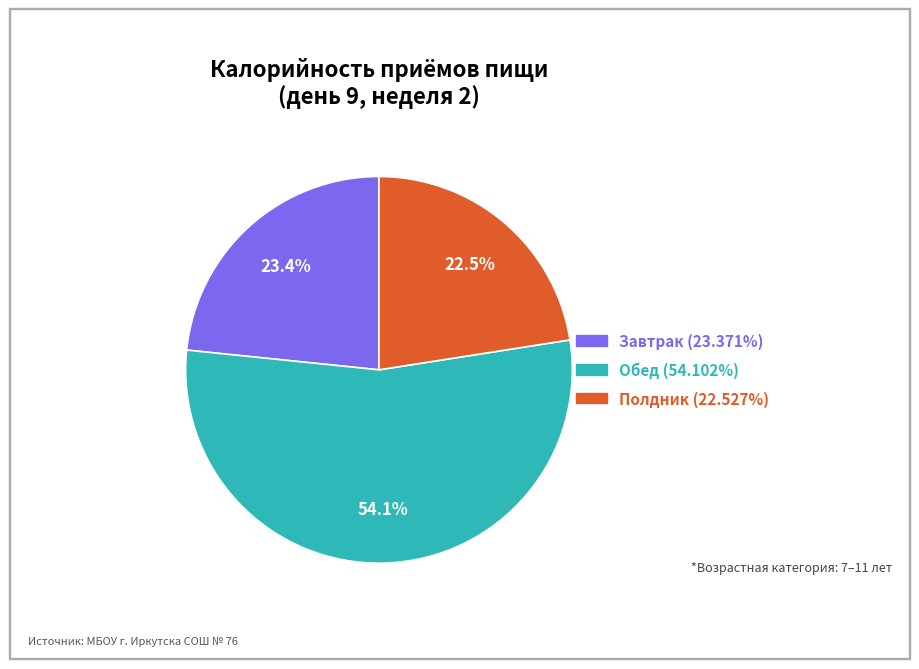

True or false: Полдник accounts for 17% of the total.

False